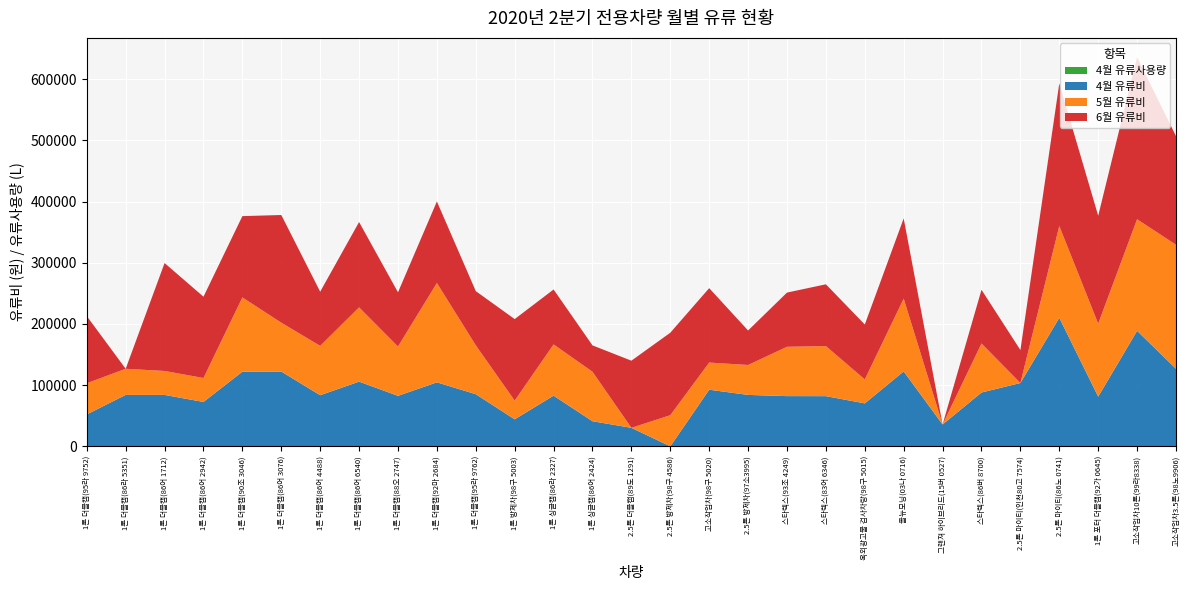

Reading right to left, list all the values displayed in this chart.

4월 유류사용량: 124.0	180.0	80.0	200.0	100.0	80.0	30.0	100.0	70.0	80.0	80.0	80.0	89.0	0.0	30.0	40.0	80.0	40.0	80.0	100.0	80.0	100.0	80.0	120.0	120.0	70.0	80.0	80.0	50.0
4월 유류비: 126600.0	188540.0	81160.0	209810.0	103400.0	87870.0	35710.0	122310.0	70130.0	81940.0	81980.0	83960.0	92430.0	0.0	30220.0	40990.0	82720.0	44090.0	85120.0	104470.0	82410.0	105630.0	83450.0	122080.0	121850.0	72460.0	83960.0	83960.0	52110.0
5월 유류사용량: 200.0	180.0	120.0	150.0	0.0	80.0	0.0	100.0	40.0	80.0	80.0	50.0	44.8	50.0	0.0	80.0	83.0	30.0	80.0	160.0	80.0	120.0	80.0	80.0	120.0	40.0	40.0	40.0	50.0
5월 유류비: 202600.0	182340.0	119200.0	149950.0	0.0	80080.0	0.0	118900.0	39120.0	81800.0	80600.0	48900.0	44367.0	50900.0	0.0	80840.0	83711.0	30540.0	79840.0	162280.0	80600.0	121320.0	80600.0	79840.0	121320.0	39120.0	39120.0	42680.0	50900.0
6월 유류사용량: 160.0	240.0	160.0	210.0	50.0	80.0	0.0	100.0	80.0	90.0	80.0	50.0	110.0	120.0	100.0	40.0	80.0	120.0	80.0	120.0	80.0	125.9	80.0	160.0	120.0	120.0	160.0	0.0	100.0
6월 유류비: 177520.0	264480.0	176320.0	233070.0	53850.0	87760.0	0.0	131100.0	89760.0	100930.0	88560.0	56350.0	121570.0	134740.0	109700.0	43080.0	89760.0	133240.0	88560.0	133240.0	88560.0	139430.0	88560.0	175920.0	132840.0	132840.0	176320.0	0.0	109700.0